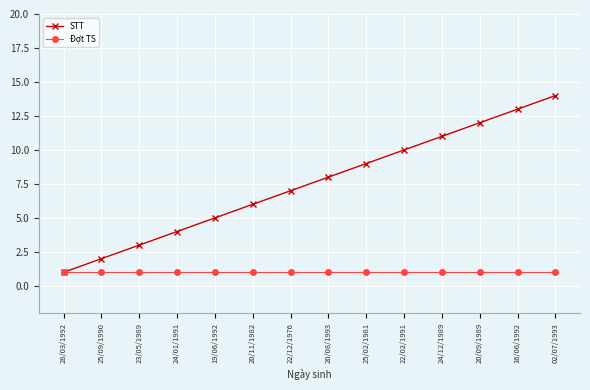

Which series has the largest total across all categories?

STT